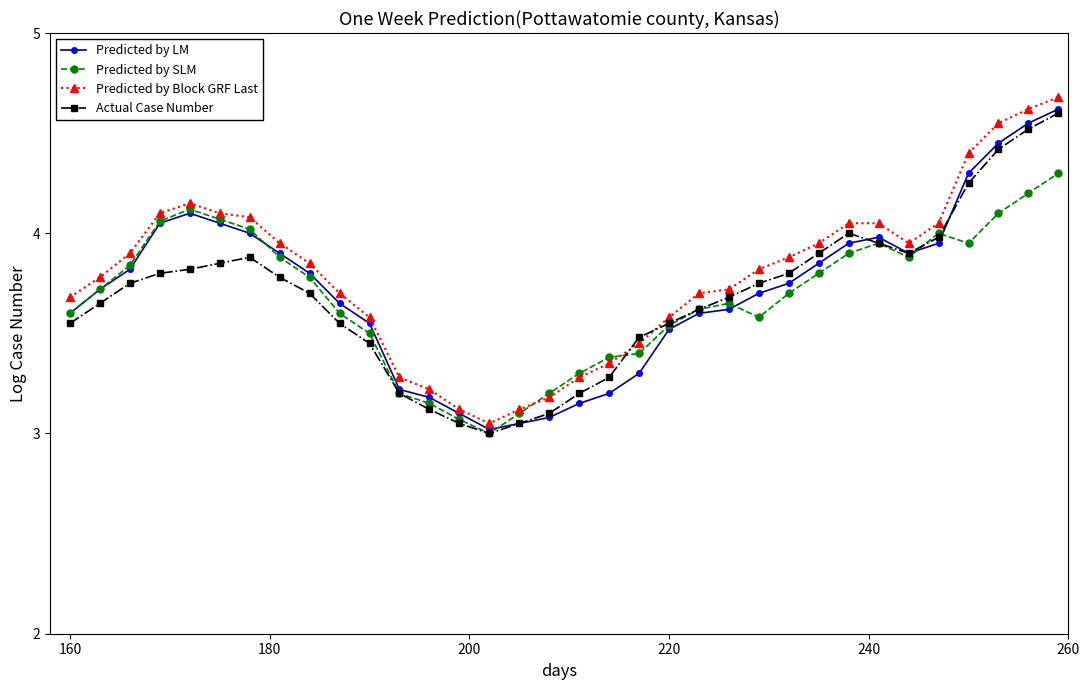

How many lines are shown in the chart?

4